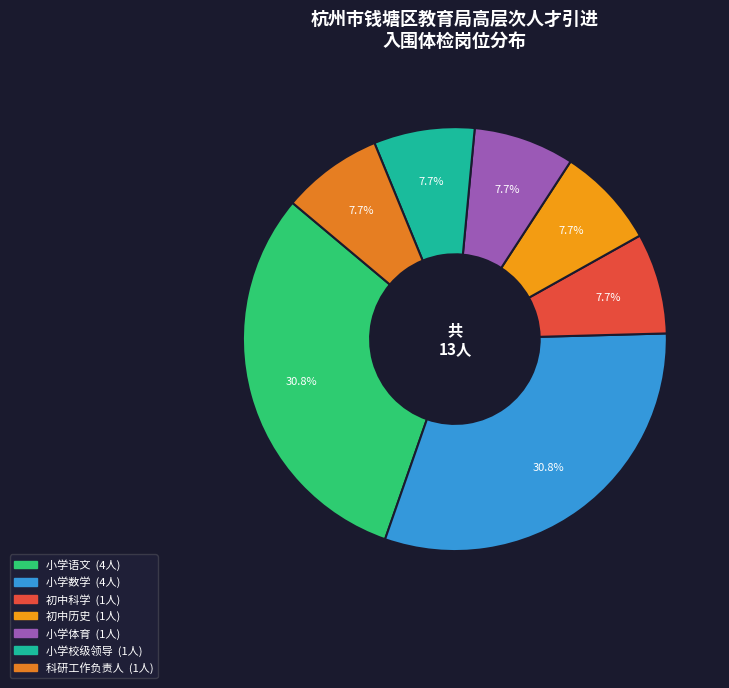

To the nearest percent, what is the combined percentage of 小学语文 and 小学校级领导?

38%